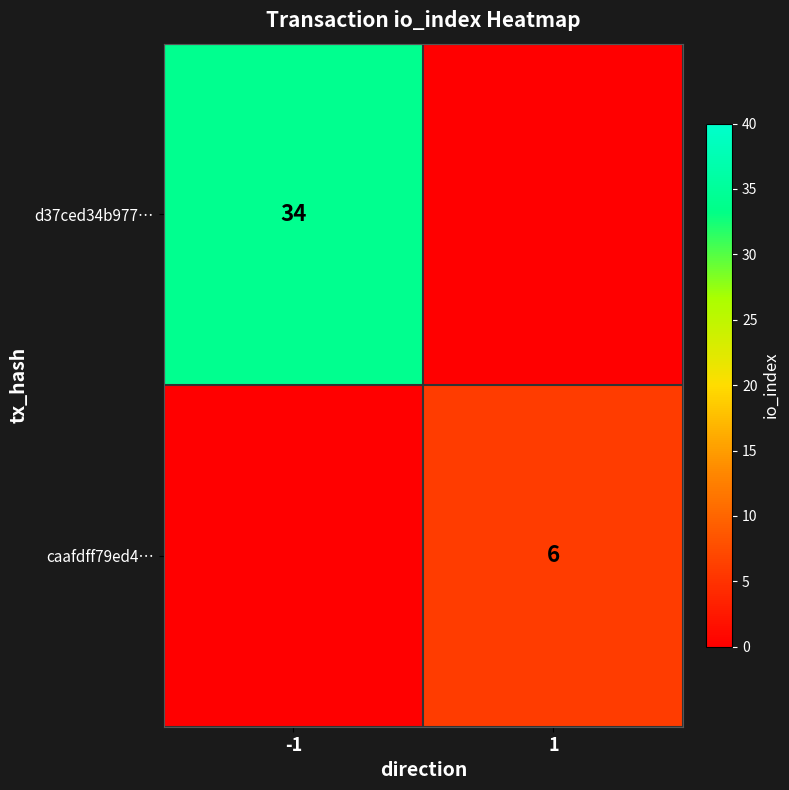

Count the number of data series in this chart.

2